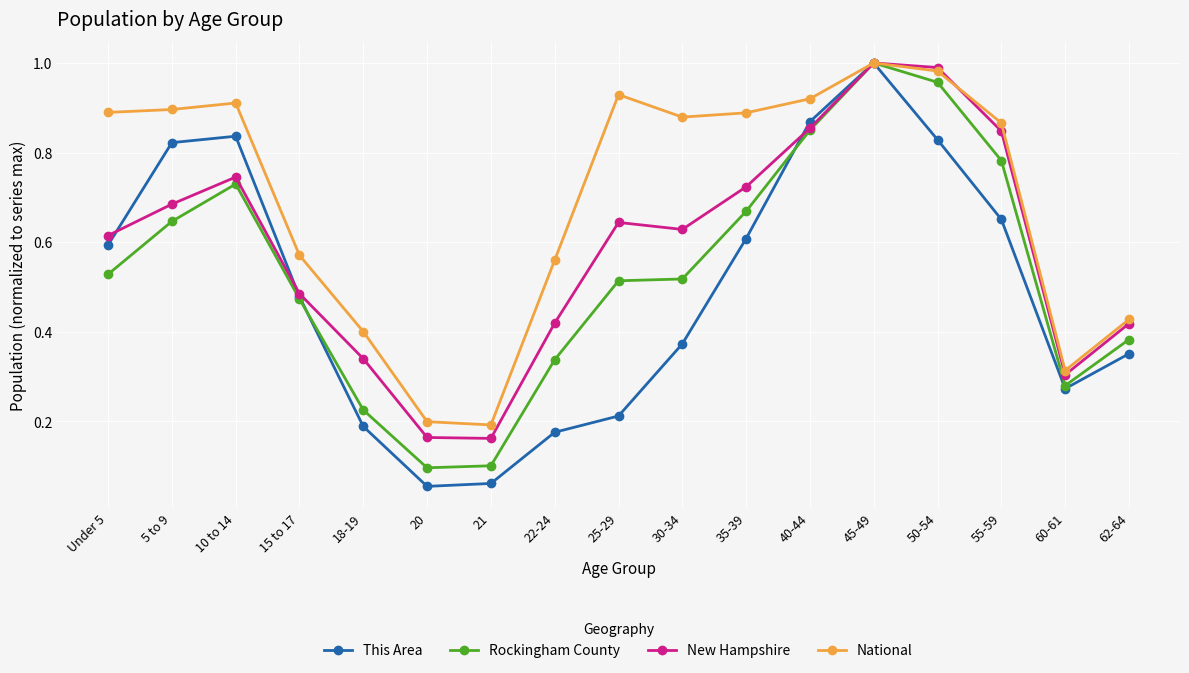

Which category has the highest value in the This Area series?

45-49